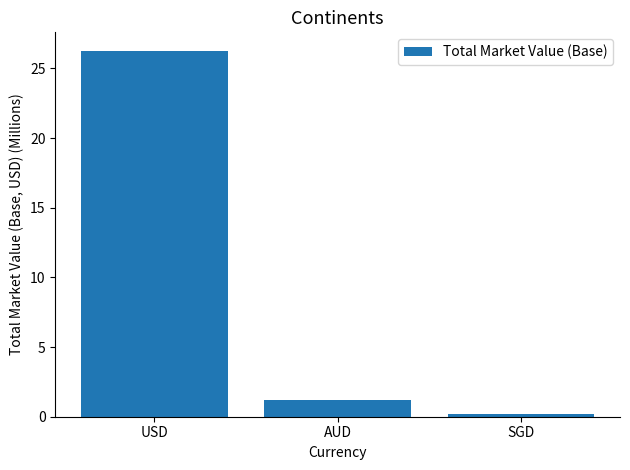

What is the sum of the values at SGD and AUD?

1.4